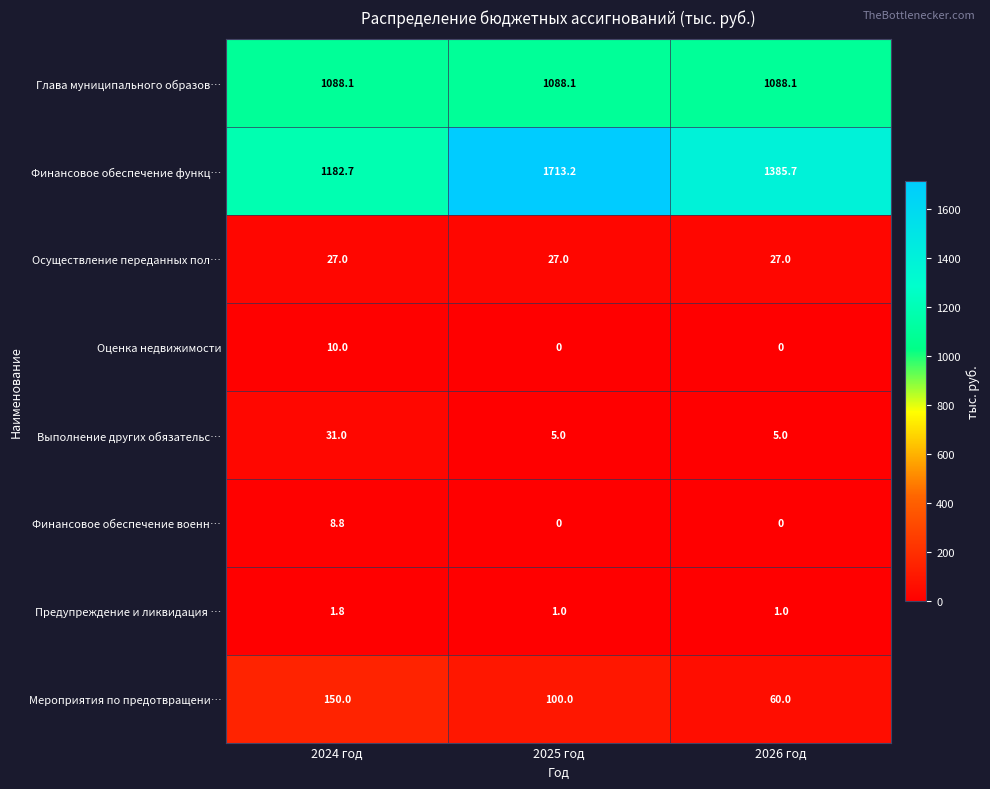

How many series are shown in this chart?

8